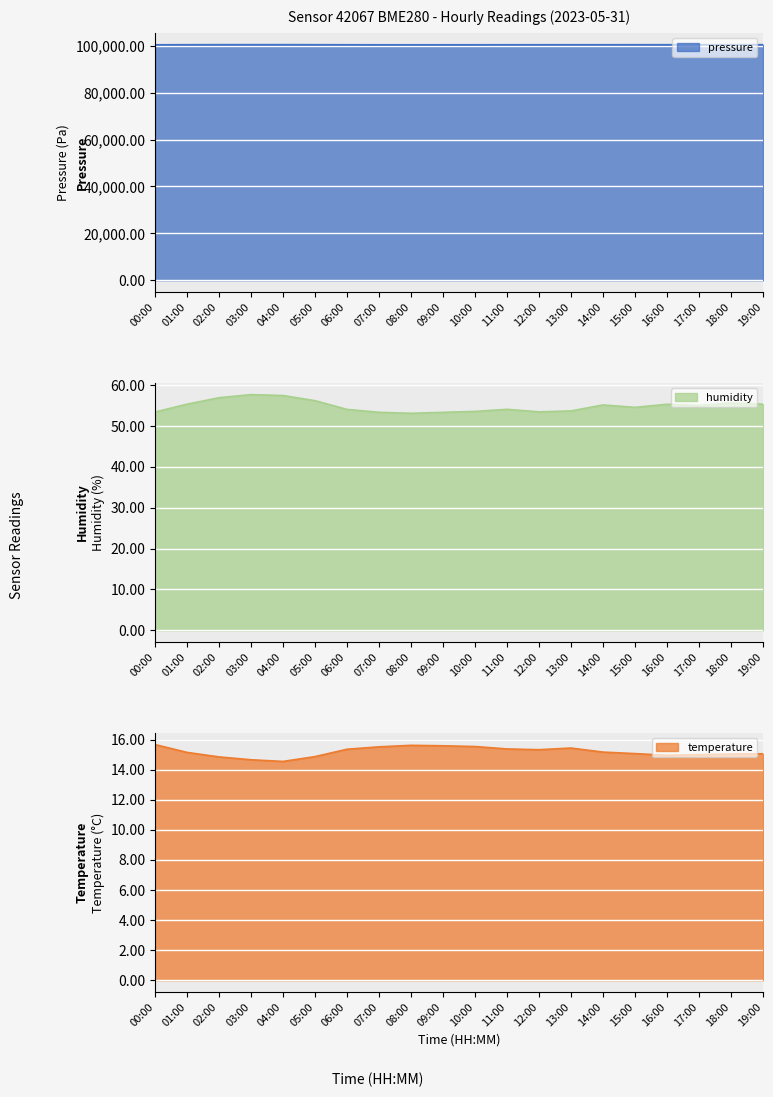

Reading left to right, what are all the values shown in this chart?

pressure: 00:00=100419.1	01:00=100453.6	02:00=100468.0	03:00=100470.3	04:00=100475.4	05:00=100454.0	06:00=100432.7	07:00=100414.4	08:00=100411.9	09:00=100418.9	10:00=100421.5	11:00=100432.9	12:00=100438.0	13:00=100440.8	14:00=100441.2	15:00=100446.4	16:00=100450.6	17:00=100455.1	18:00=100459.6	19:00=100464.9
temperature: 00:00=15.7	01:00=15.2	02:00=14.8	03:00=14.7	04:00=14.6	05:00=14.9	06:00=15.4	07:00=15.5	08:00=15.6	09:00=15.6	10:00=15.5	11:00=15.4	12:00=15.3	13:00=15.4	14:00=15.2	15:00=15.1	16:00=15.0	17:00=15.0	18:00=15.0	19:00=15.1
humidity: 00:00=53.4	01:00=55.4	02:00=56.9	03:00=57.7	04:00=57.5	05:00=56.2	06:00=54.1	07:00=53.4	08:00=53.1	09:00=53.4	10:00=53.6	11:00=54.1	12:00=53.5	13:00=53.7	14:00=55.2	15:00=54.6	16:00=55.3	17:00=55.0	18:00=55.6	19:00=55.4